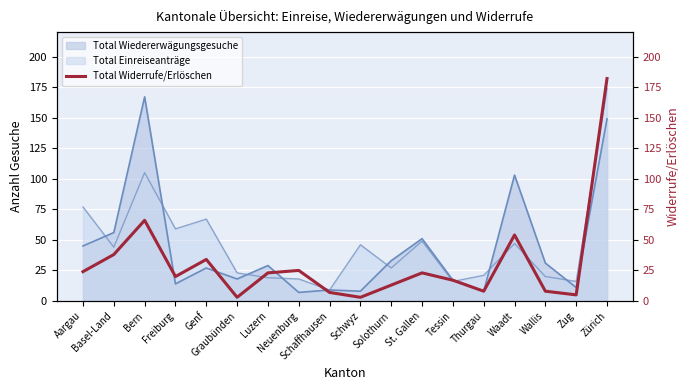

How many interior local peaks (higher than both neighbors) does the data have?

5